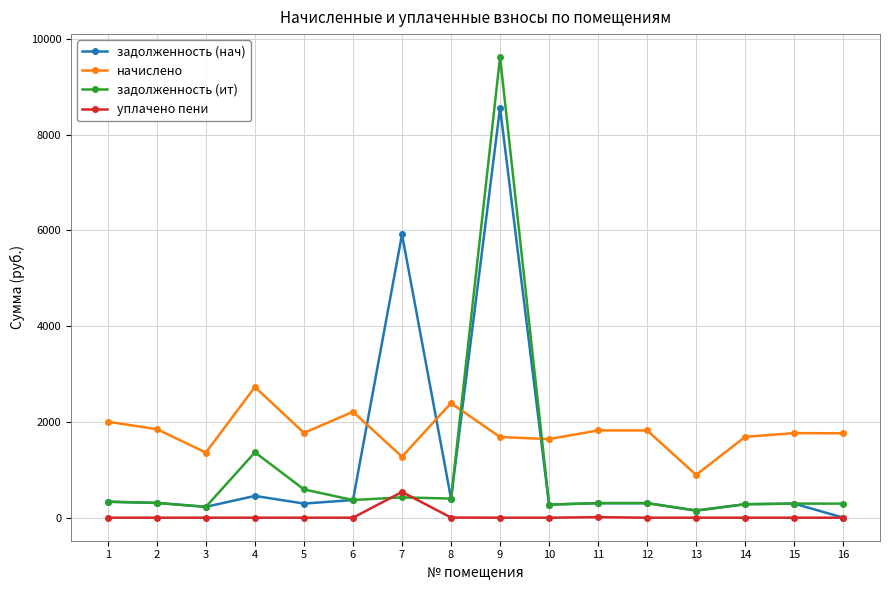

List the series in order of their peak value, highest first.

задолженность (ит), задолженность (нач), начислено, уплачено пени